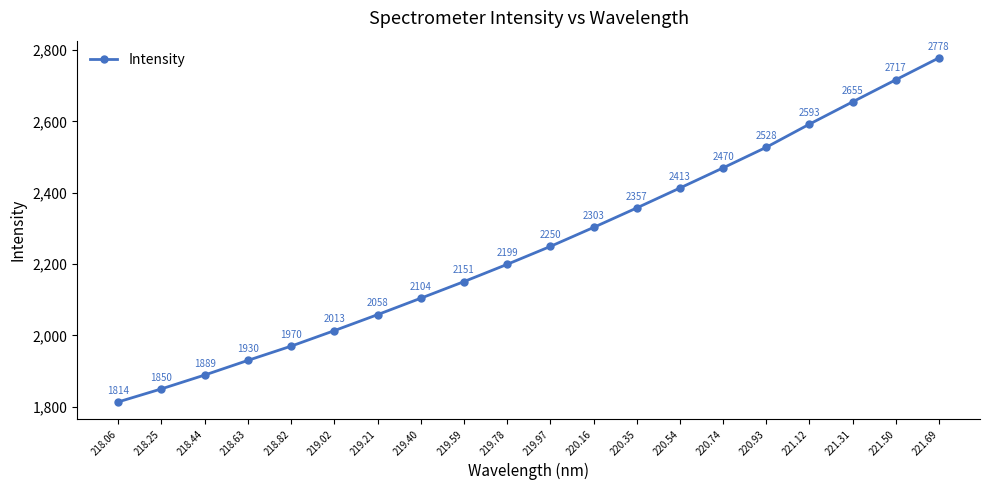

What is the label of the 5th point from the right?

220.93